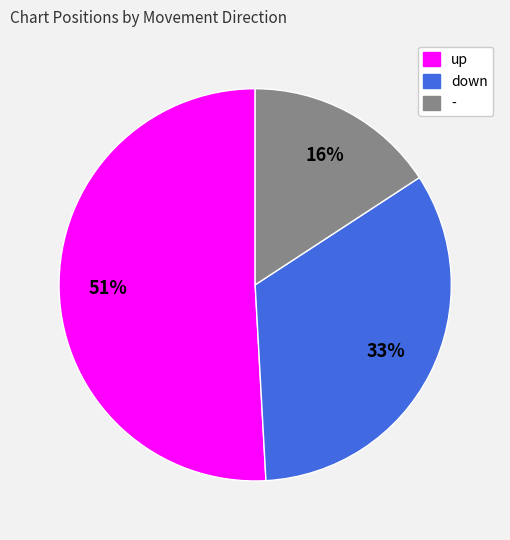

What is the majority slice?

up